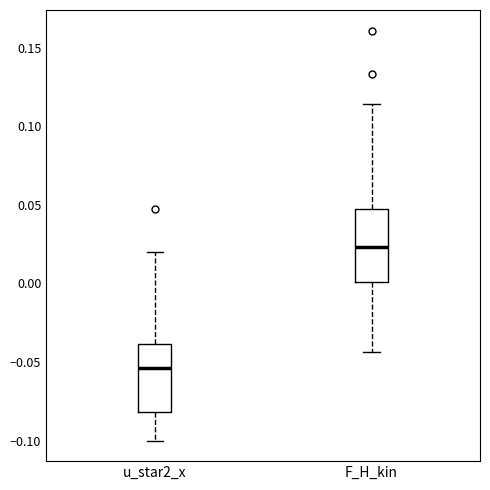

Reading left to right, transcribe this box plot: for each box, give where its median line is, the range the box spans, and where its two whiskers end, as read against the y-axis. The values are not printed on the chart, so give them approximately, as read against the axis.

u_star2_x: median -0.055, box -0.080 to -0.040, whiskers -0.100 to 0.020
F_H_kin: median 0.025, box 0.000 to 0.045, whiskers -0.045 to 0.115